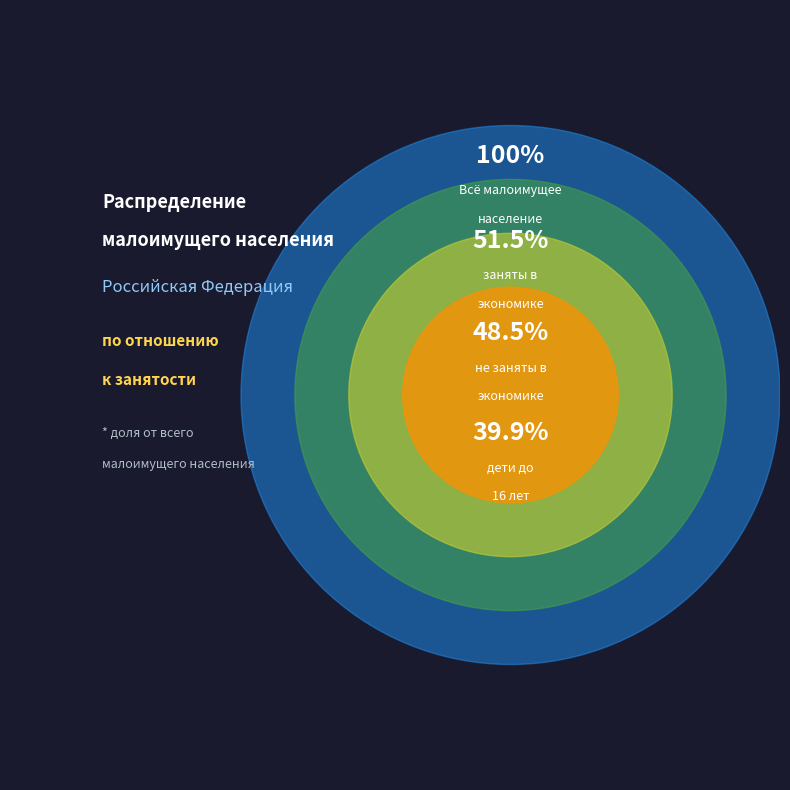

Does незанятые в экономике account for over 50% of the chart?

No